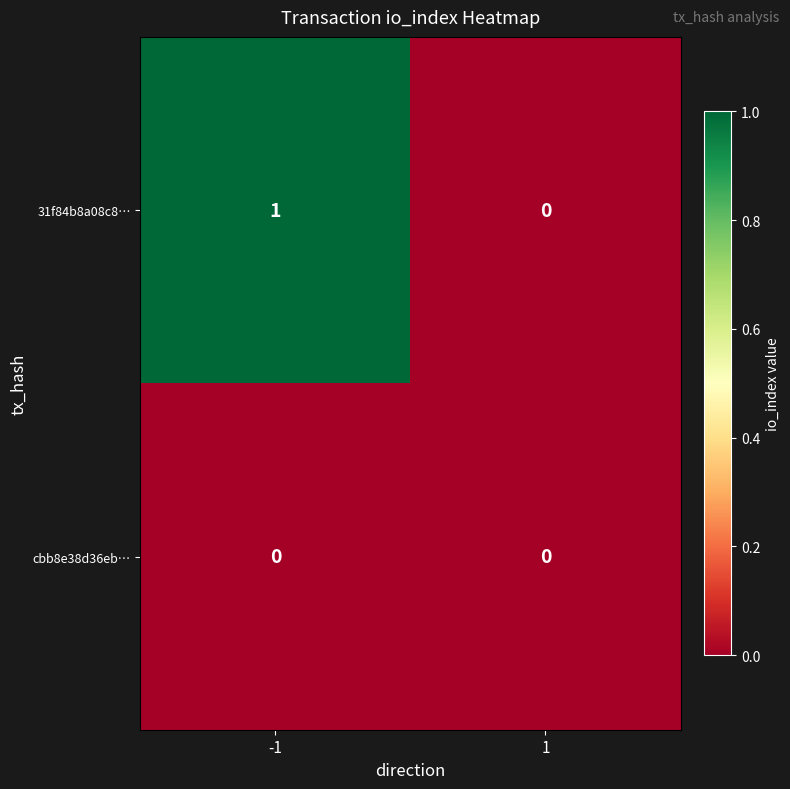

Which series changed the most between -1 and 1?

31f84b8a08c8…